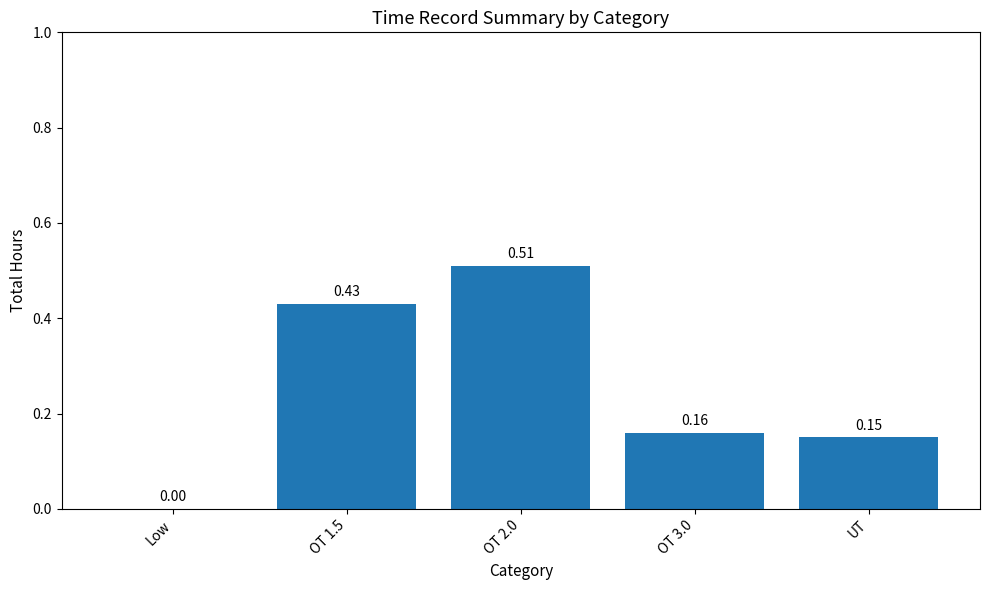

What is the sum of the values at OT 2.0 and OT 1.5?

0.9